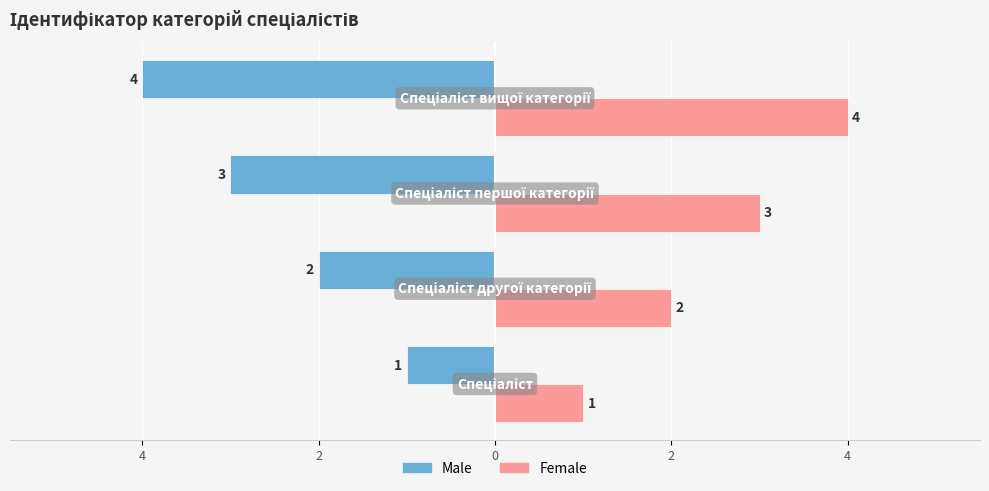

What are all the series names shown in the legend?

Male, Female